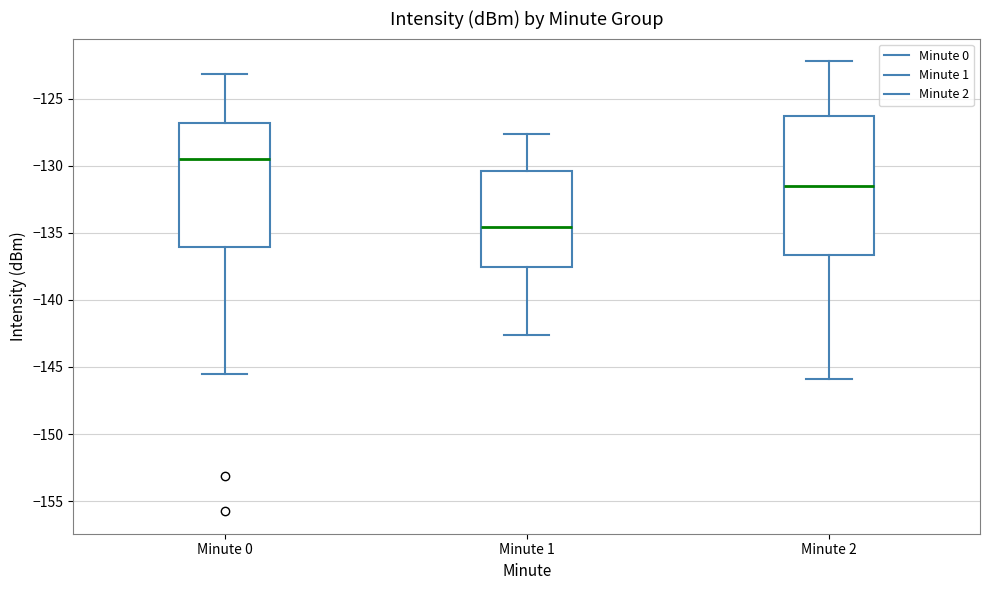

Reading left to right, read every box against the y-axis: the position of its median line, the range the box covers, and the ends of its whiskers. The values are not printed on the chart, so give them approximately, as read against the axis.

Minute 0: median -129.5, box -136.0 to -127.0, whiskers -145.5 to -123.0
Minute 1: median -134.5, box -137.5 to -130.5, whiskers -142.5 to -127.5
Minute 2: median -131.5, box -136.5 to -126.5, whiskers -146.0 to -122.0